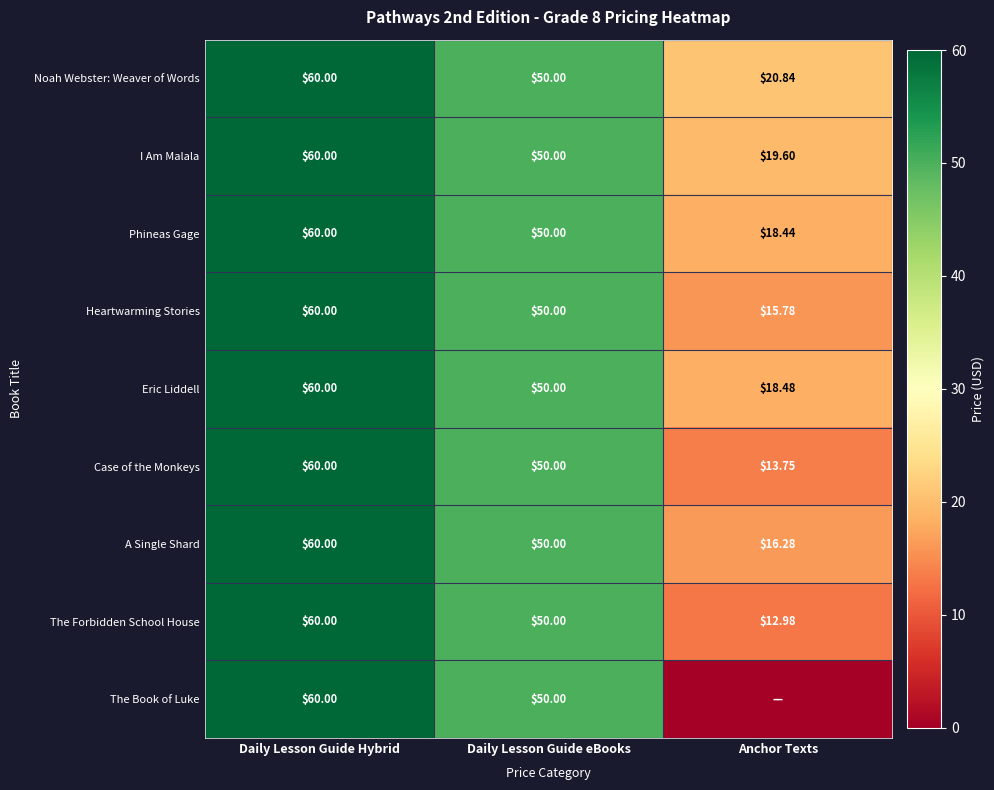

At how many categories does at least one series exceed 10?

3